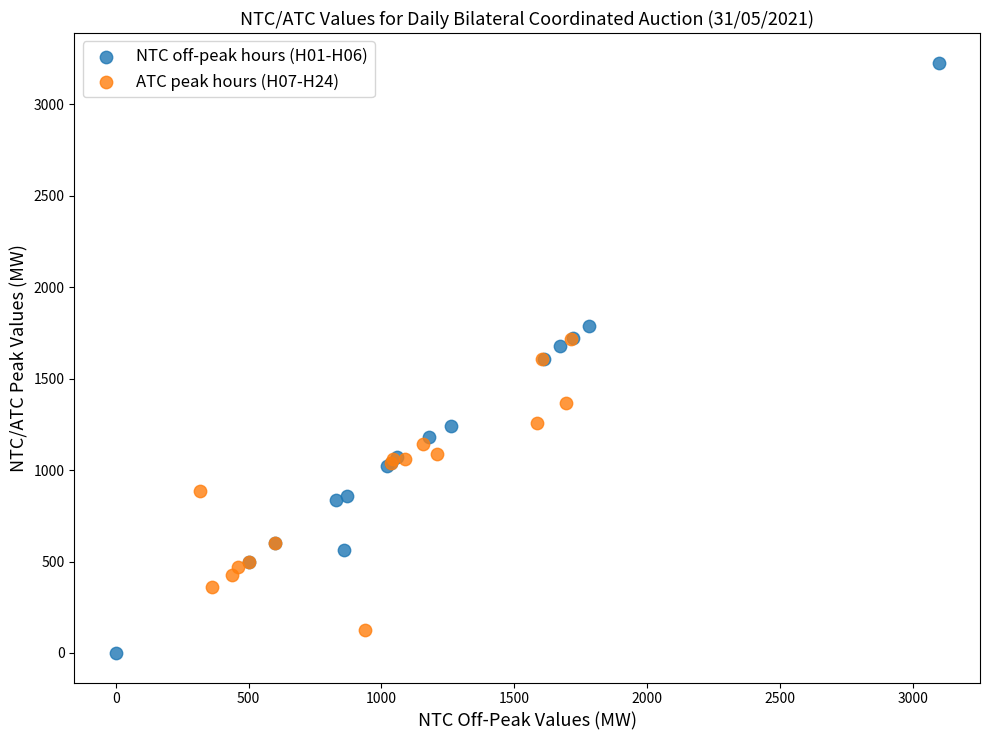

Which series has the largest Y range (max minus min)?

NTC off-peak hours (H01-H06)